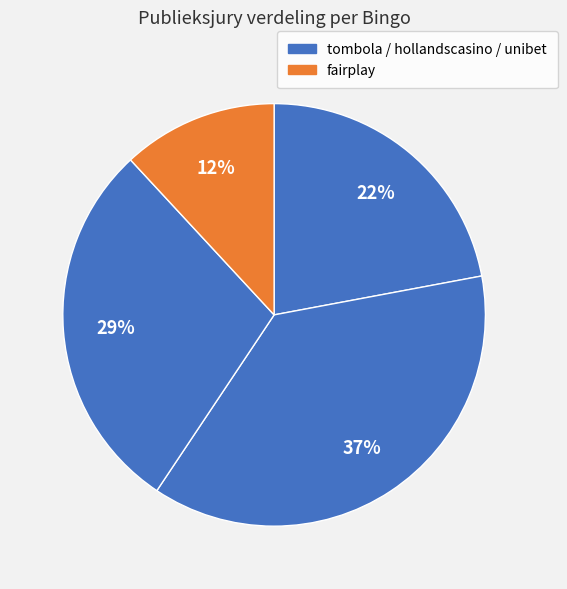

What is the largest slice in the pie chart?

hollandscasino